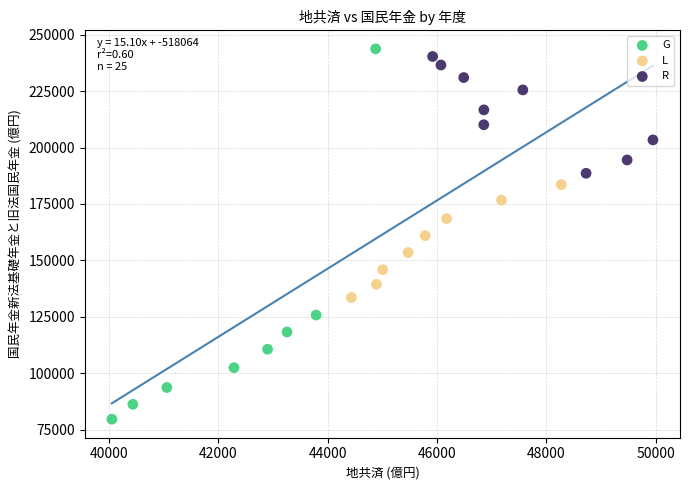

Which series reaches the minimum Y coordinate?

G